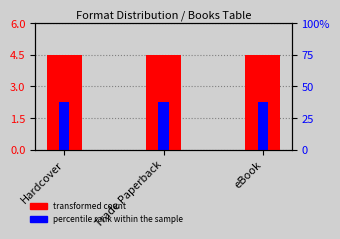

At which category is the sum across all series the highest?

Hardcover